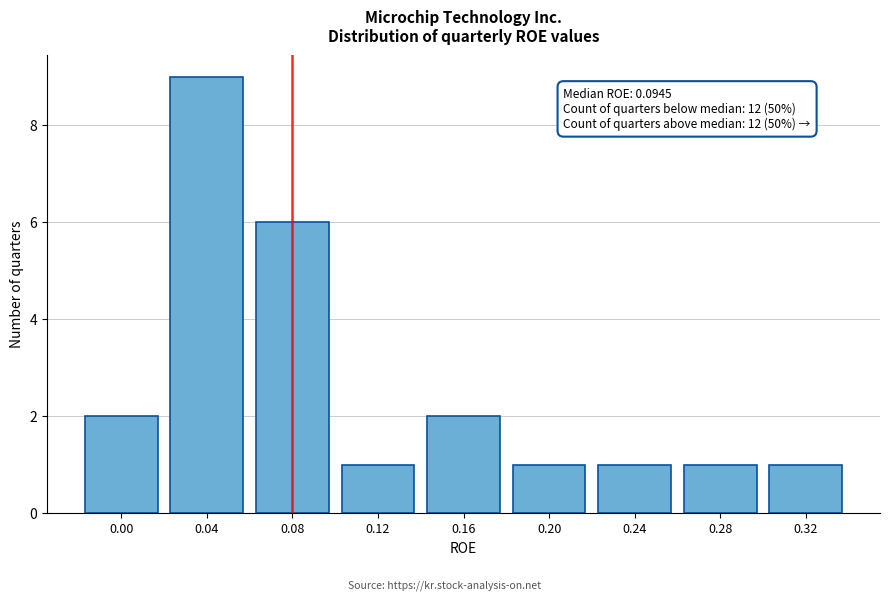

Reading right to left, transcribe all the data shown in this chart.

0.32=1	0.28=1	0.24=1	0.20=1	0.16=2	0.12=1	0.08=6	0.04=9	0.00=2